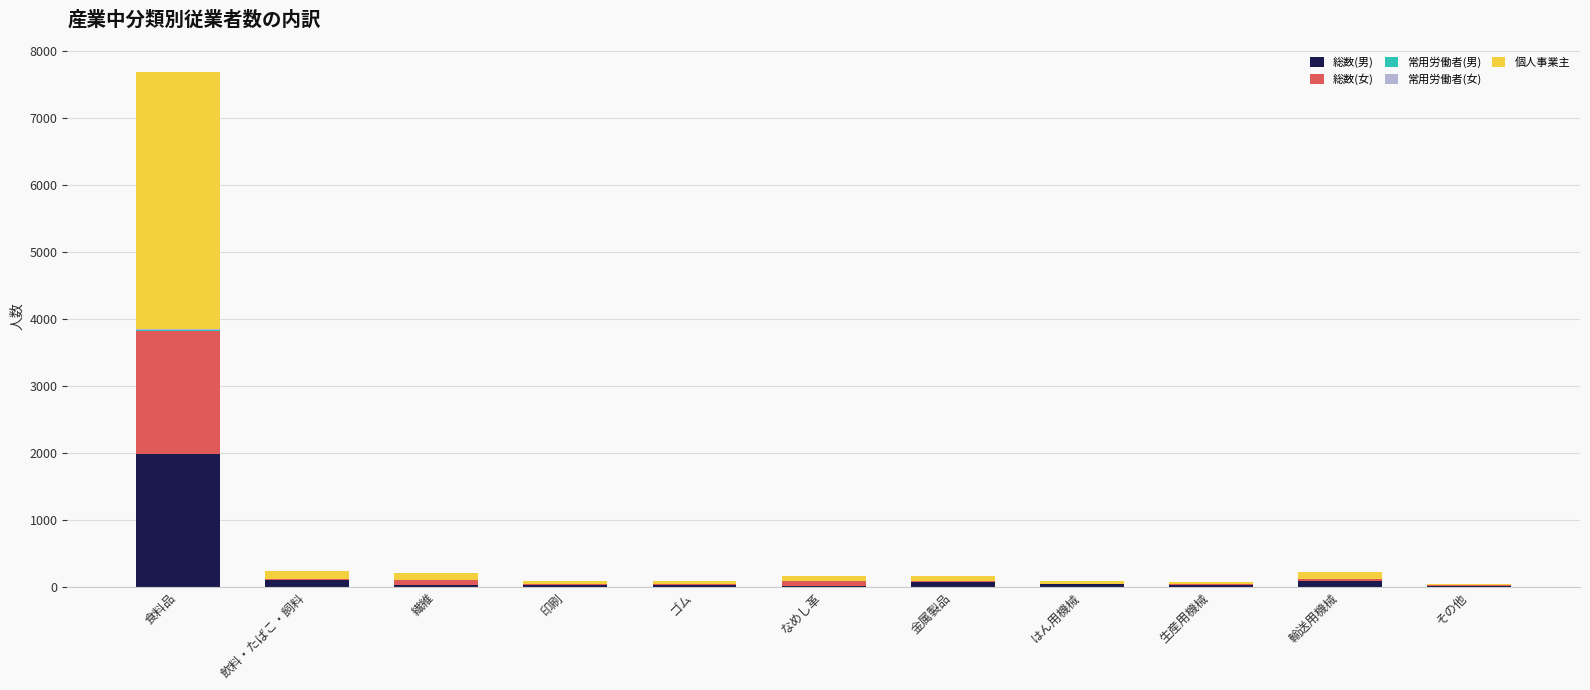

At which category is the sum across all series the highest?

食料品